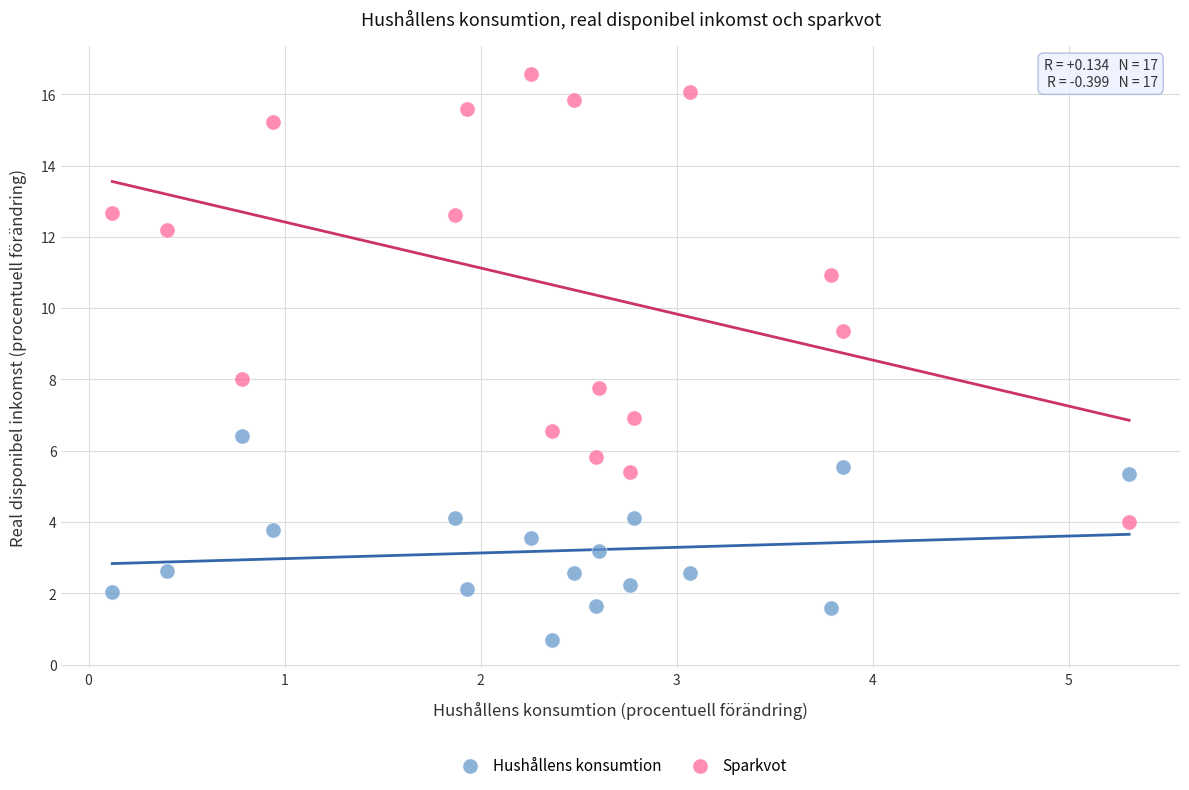

Which series has the largest Y range (max minus min)?

Sparkvot